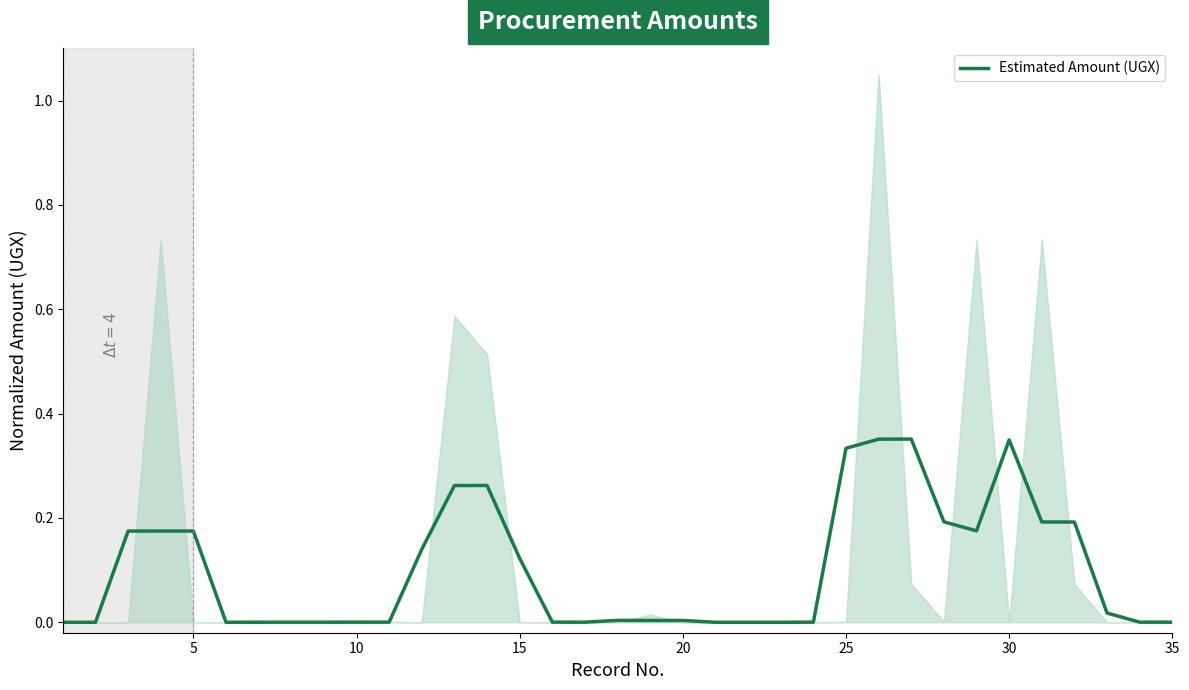

Is it true that the value at 26 is 0.2?

False